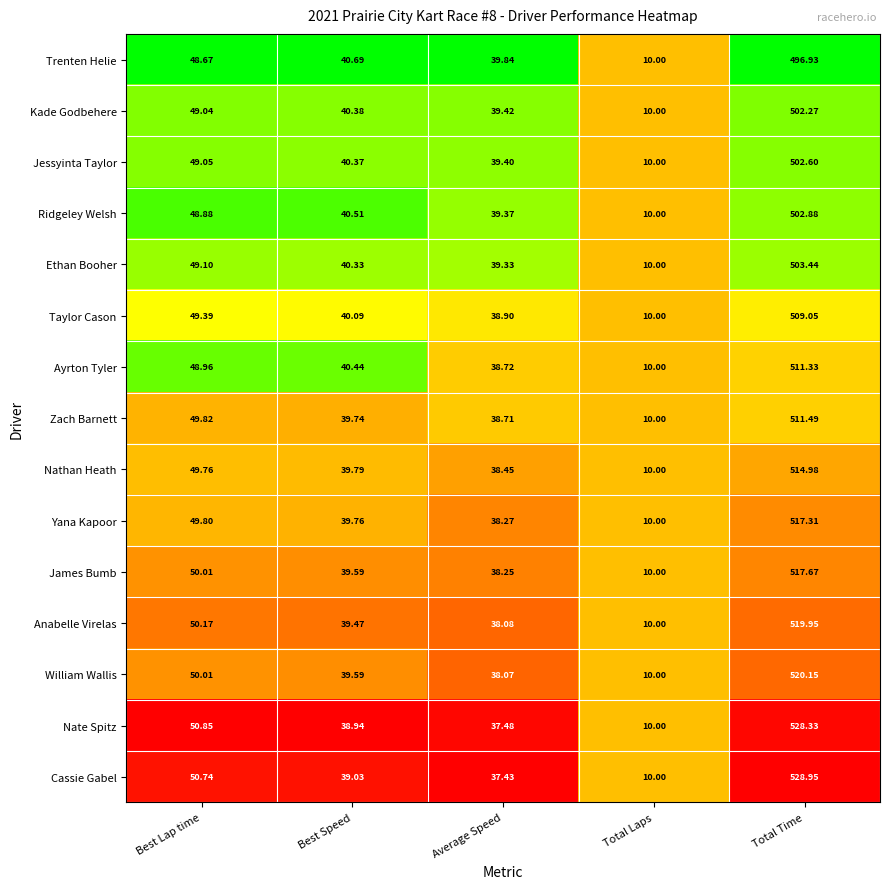

Count the number of categories in the chart.

5